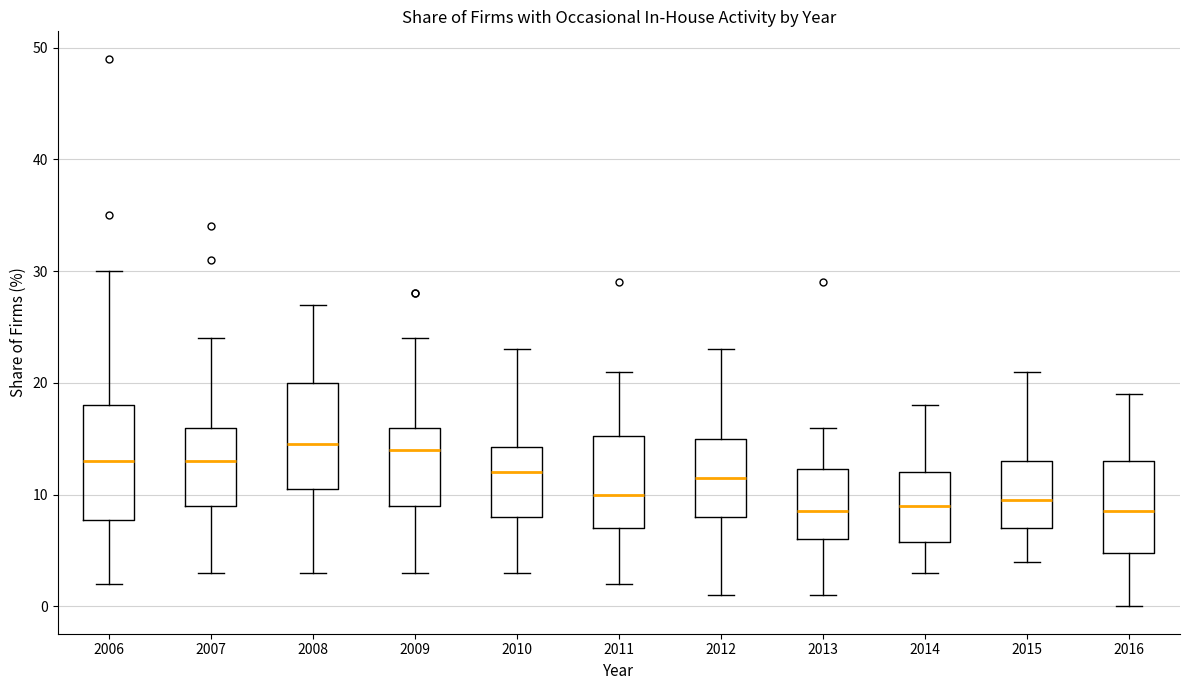

Reading left to right, transcribe this box plot: for each box, give where its median line is, the range the box spans, and where its two whiskers end, as read against the y-axis. The values are not printed on the chart, so give them approximately, as read against the axis.

2006: median 13, box 8 to 18, whiskers 2 to 30
2007: median 13, box 9 to 16, whiskers 3 to 24
2008: median 15, box 11 to 20, whiskers 3 to 27
2009: median 14, box 9 to 16, whiskers 3 to 24
2010: median 12, box 8 to 14, whiskers 3 to 23
2011: median 10, box 7 to 15, whiskers 2 to 21
2012: median 12, box 8 to 15, whiskers 1 to 23
2013: median 9, box 6 to 12, whiskers 1 to 16
2014: median 9, box 6 to 12, whiskers 3 to 18
2015: median 10, box 7 to 13, whiskers 4 to 21
2016: median 9, box 5 to 13, whiskers 0 to 19